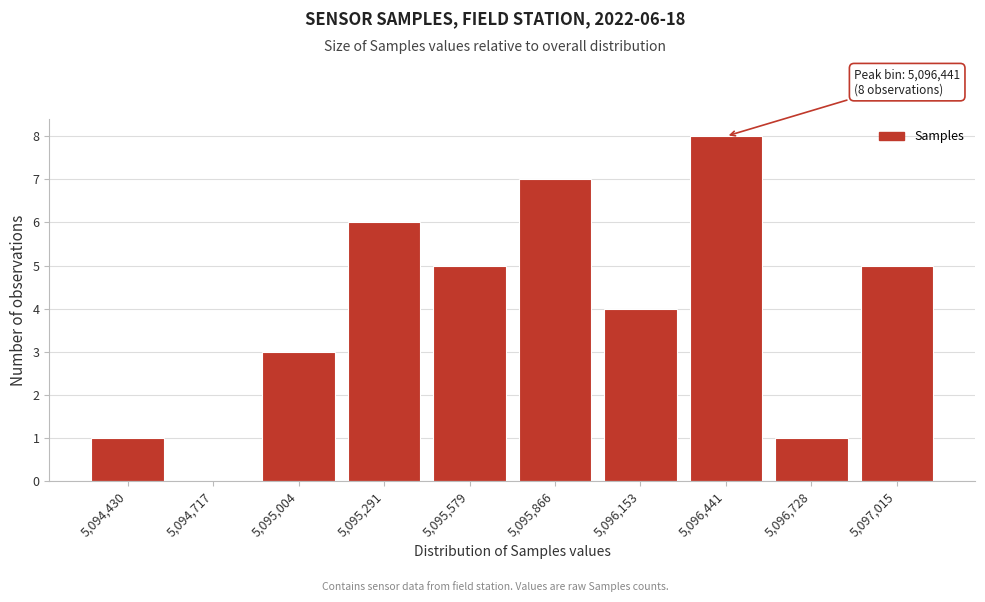

Reading left to right, extract all data points from this chart.

5,094,430=1	5,094,717=0	5,095,004=3	5,095,291=6	5,095,579=5	5,095,866=7	5,096,153=4	5,096,441=8	5,096,728=1	5,097,015=5